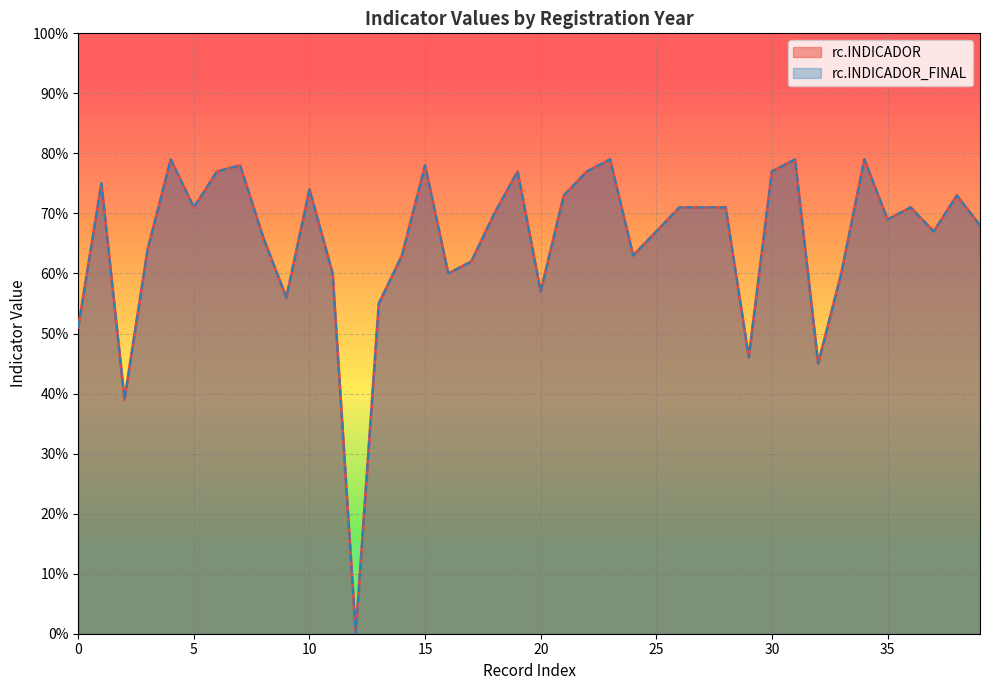

Does the chart display data point markers on the line(s)?

No